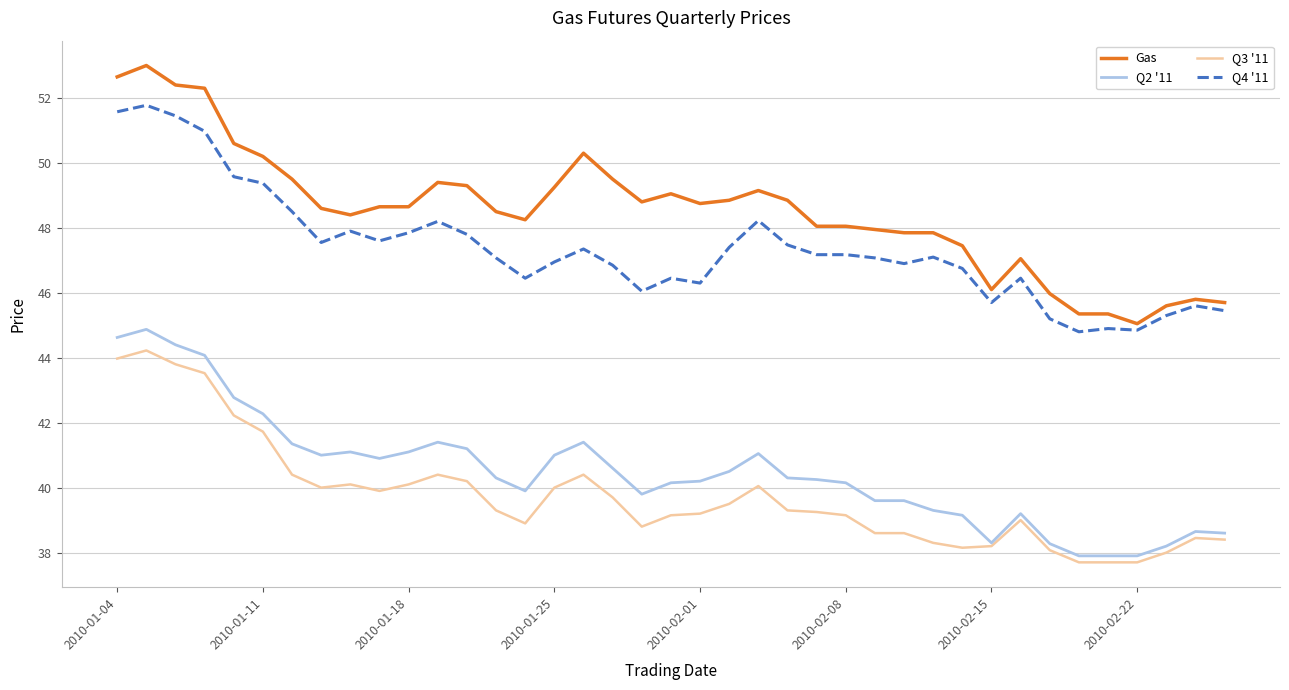

True or false: Q2 '11 and Q4 '11 cross at least once.

False